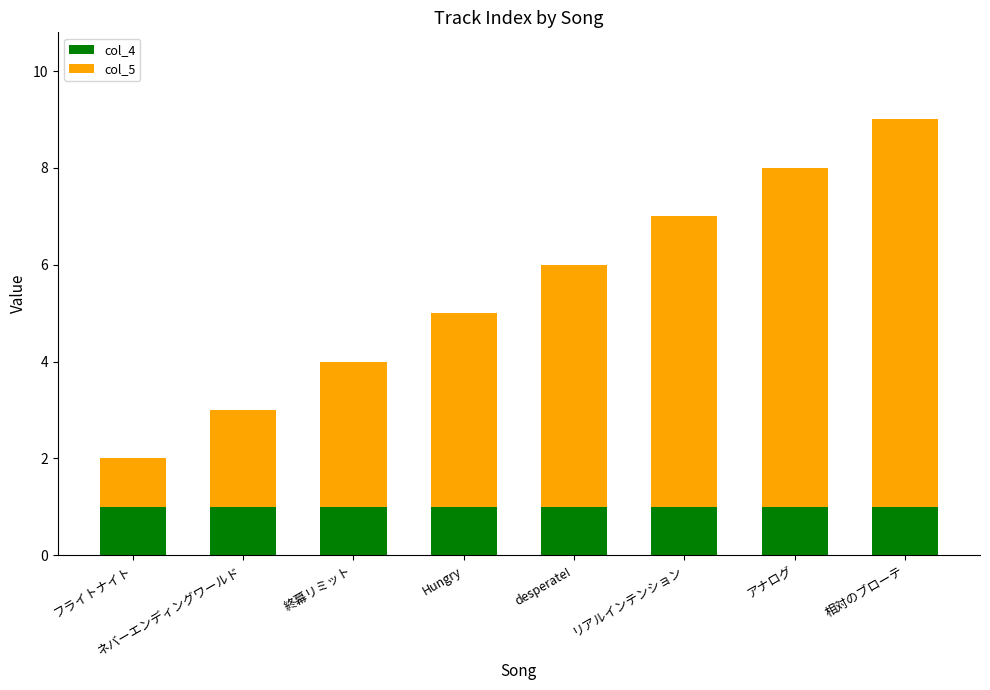

What is the sum of all col_4 values?

8